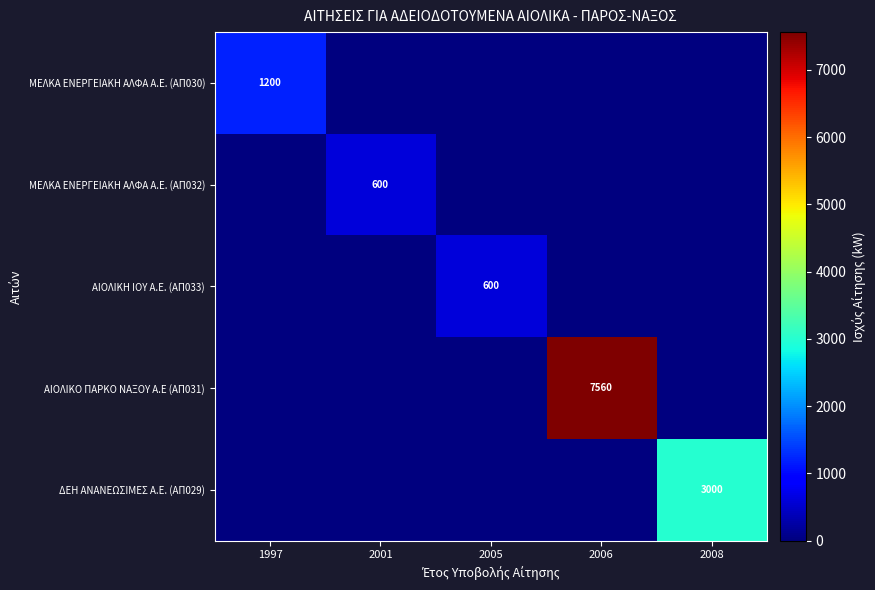

Is it true that ΑΙΟΛΙΚΟ ΠΑΡΚΟ ΝΑΞΟΥ Α.Ε (ΑΠ031) equals 7560 at 2006?

True